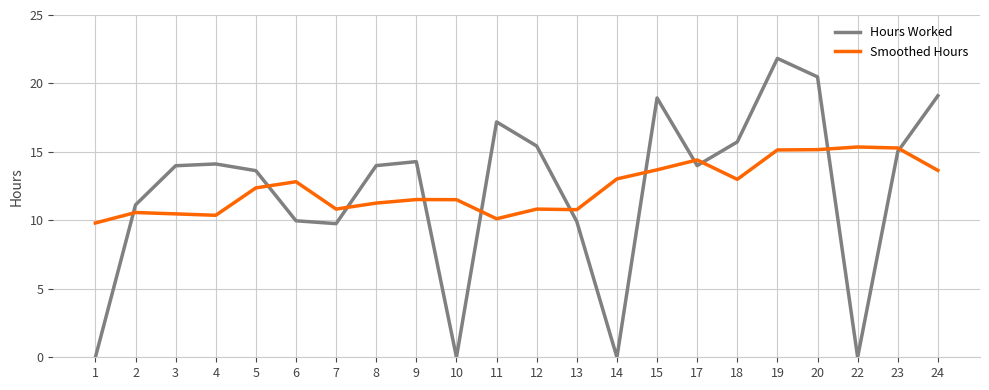

How many interior local peaks does the Hours Worked series have?

5